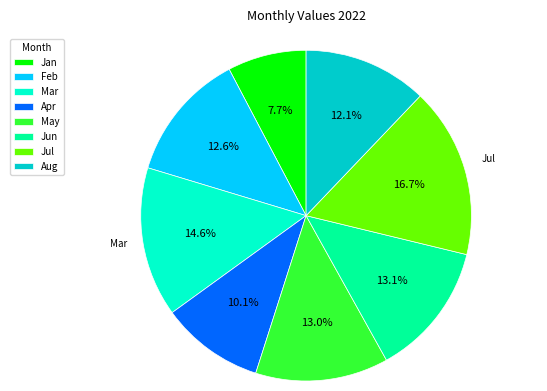

Combined, do Aug and Jan account for over 50%?

No